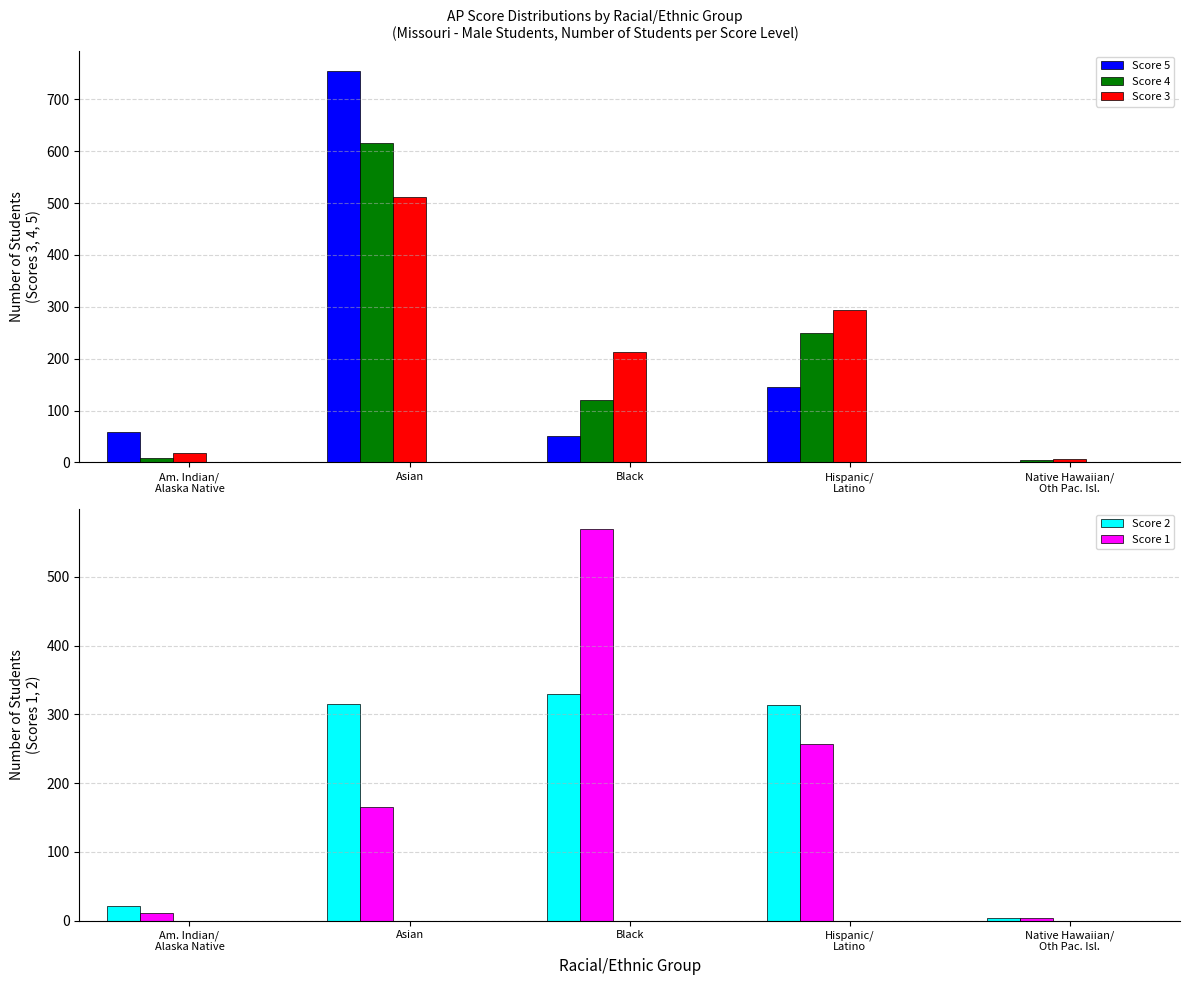

At which label does Score 4 first exceed 121?

Asian